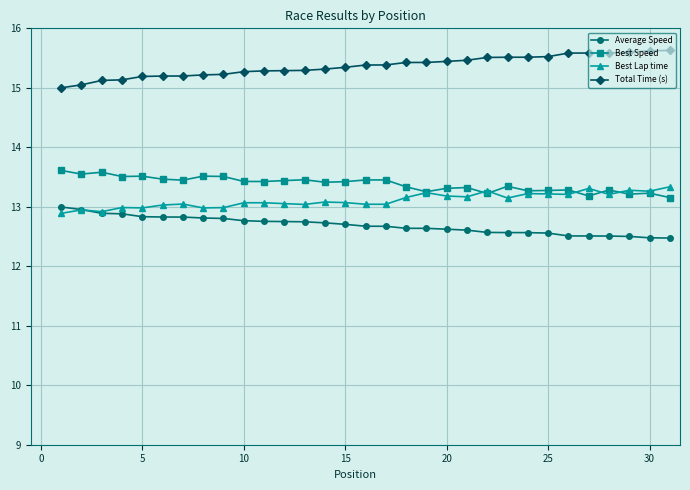

Which series has the largest total across all categories?

Total Time (s)